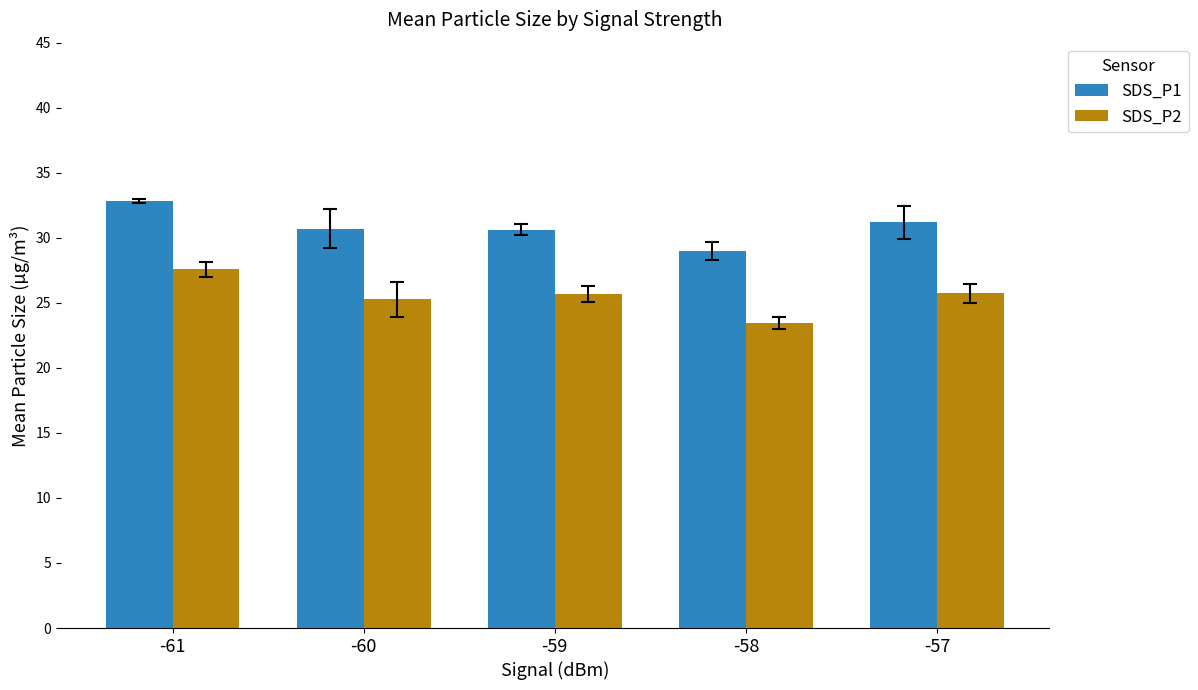

The SDS_P2 series shows 33.5 at -59. True or false?

False